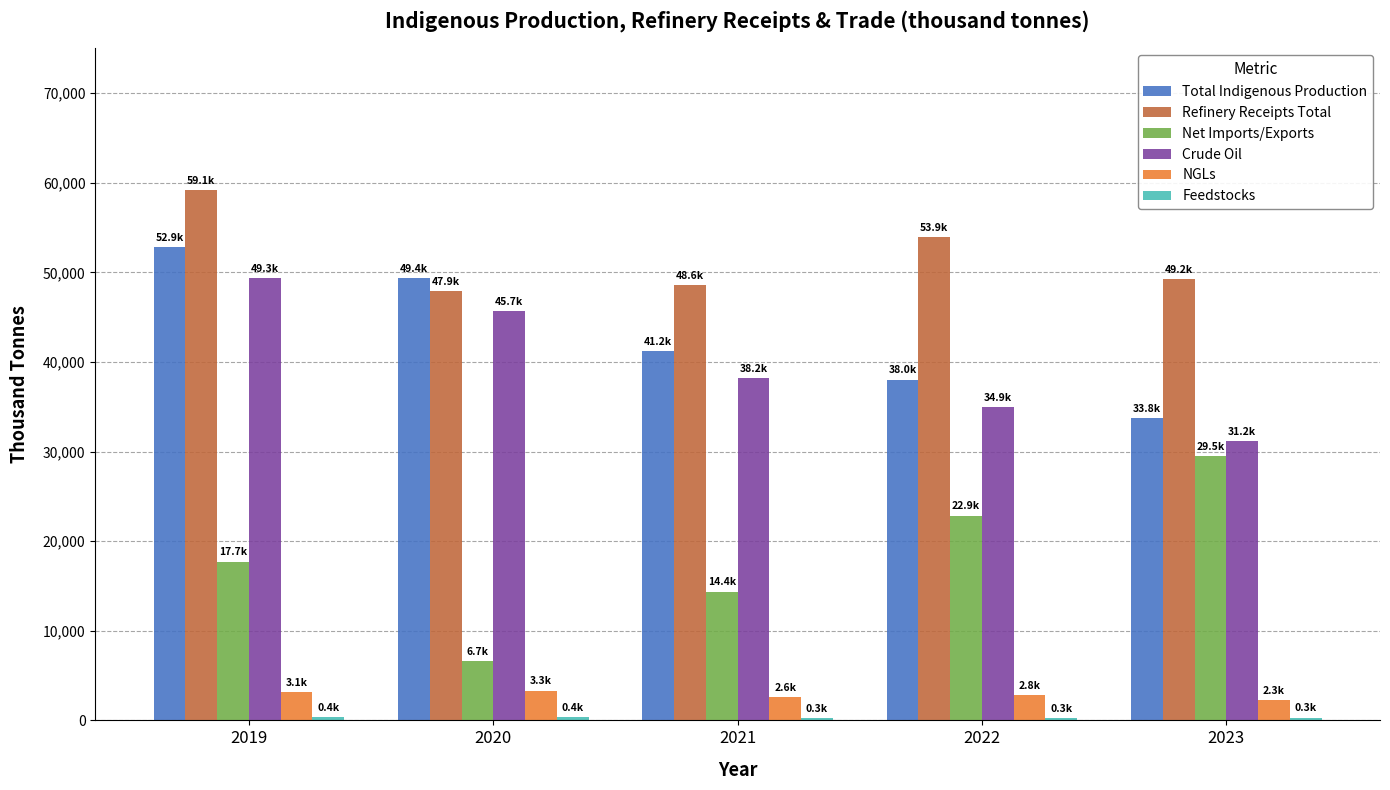

At how many categories does at least one series exceed 33588?

5